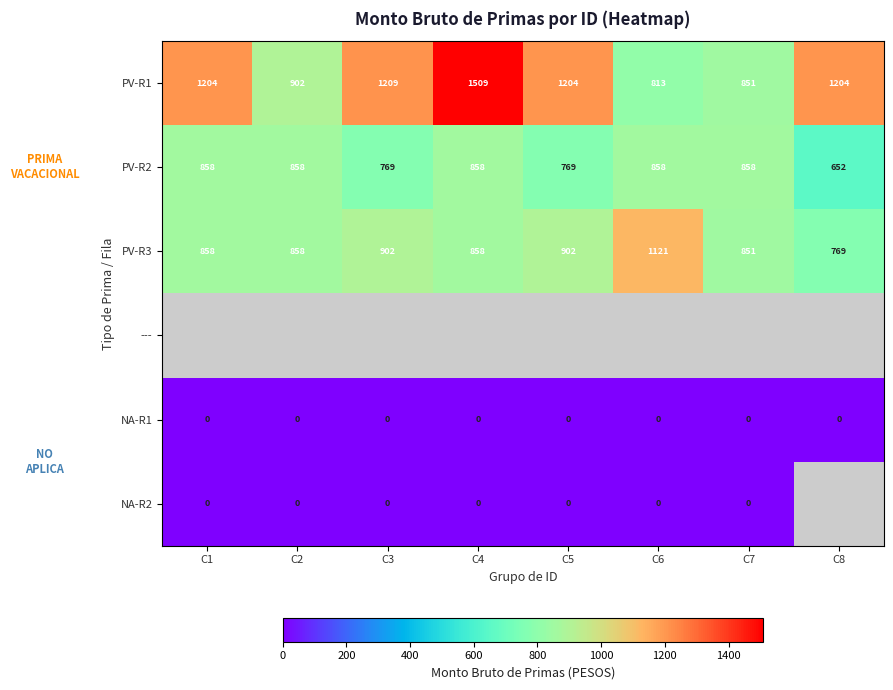

Is the value of PV-R1 at C4 greater than the value of PV-R2 at C1?

Yes